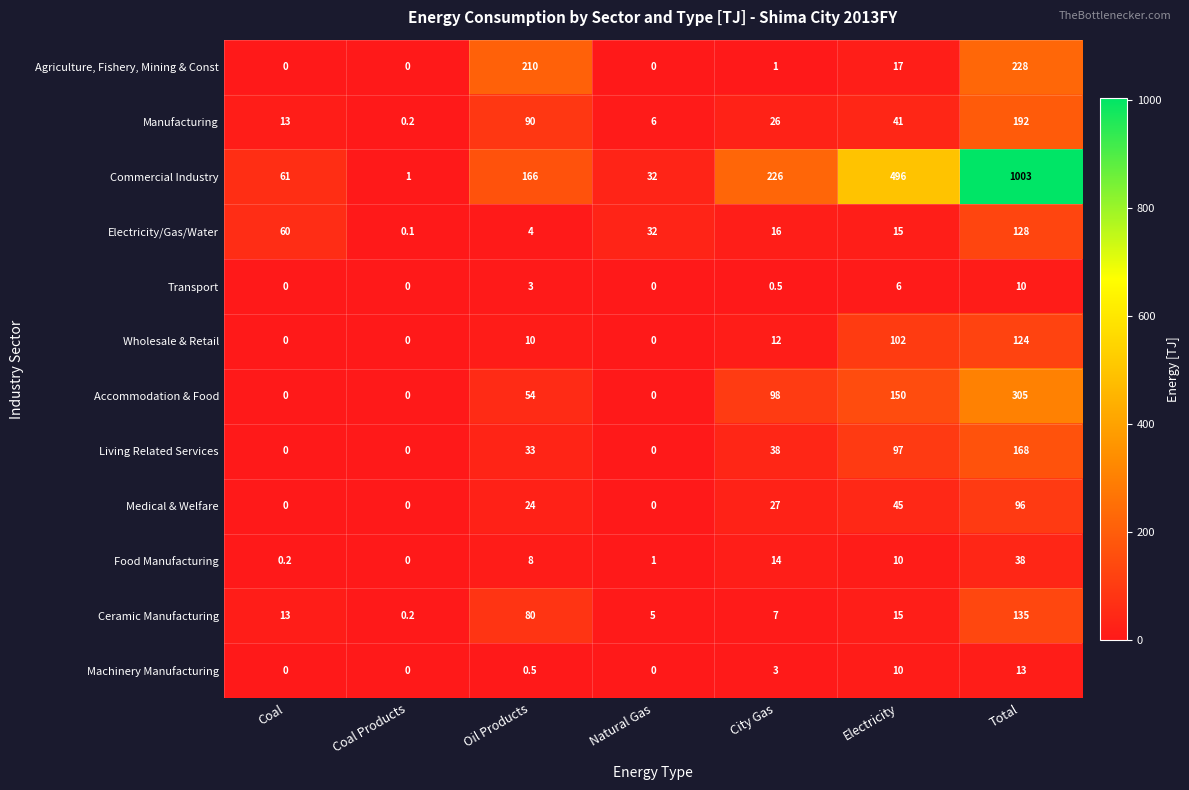

Which category has the lowest value in the Food Manufacturing series?

Coal Products